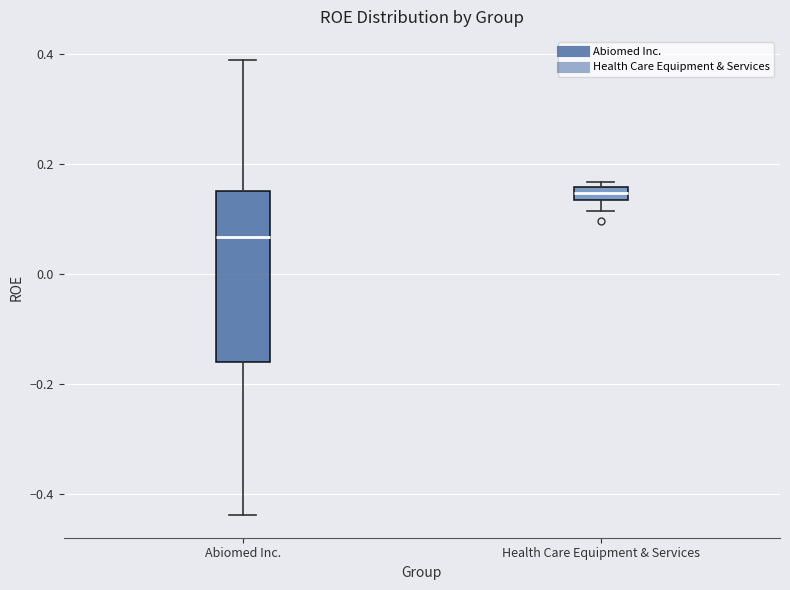

Which box's median line is the highest?

Health Care Equipment & Services